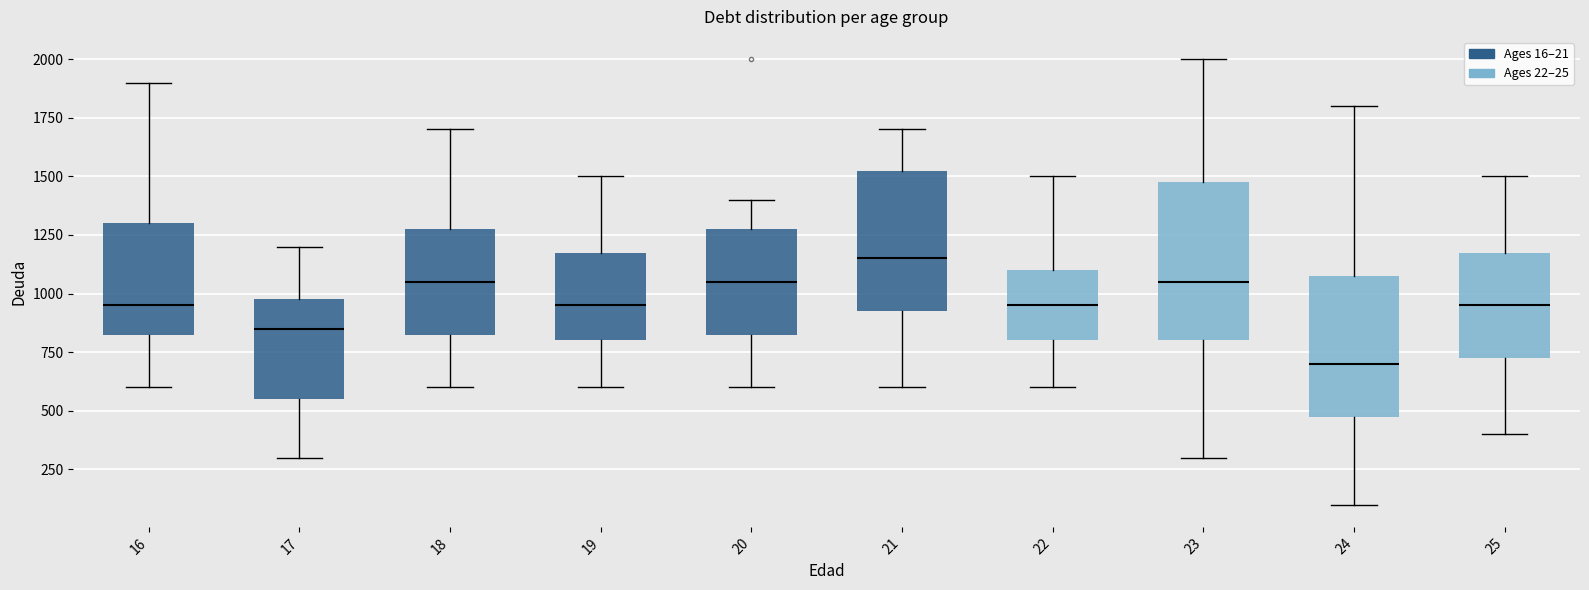

Reading left to right, read every box against the y-axis: the position of its median line, the range the box covers, and the ends of its whiskers. The values are not printed on the chart, so give them approximately, as read against the axis.

16: median 950, box 850 to 1300, whiskers 600 to 1900
17: median 850, box 550 to 1000, whiskers 300 to 1200
18: median 1050, box 850 to 1300, whiskers 600 to 1700
19: median 950, box 800 to 1200, whiskers 600 to 1500
20: median 1050, box 850 to 1300, whiskers 600 to 1400
21: median 1150, box 950 to 1550, whiskers 600 to 1700
22: median 950, box 800 to 1100, whiskers 600 to 1500
23: median 1050, box 800 to 1500, whiskers 300 to 2000
24: median 700, box 500 to 1100, whiskers 100 to 1800
25: median 950, box 750 to 1200, whiskers 400 to 1500